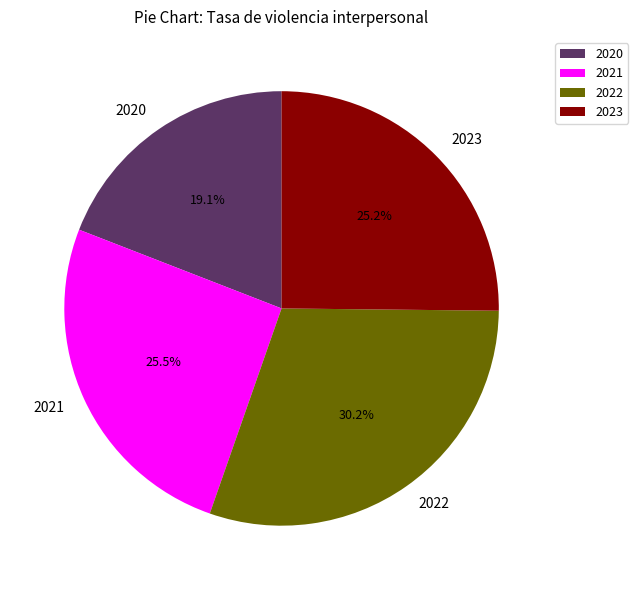

Combined, do 2022 and 2021 account for over 50%?

Yes